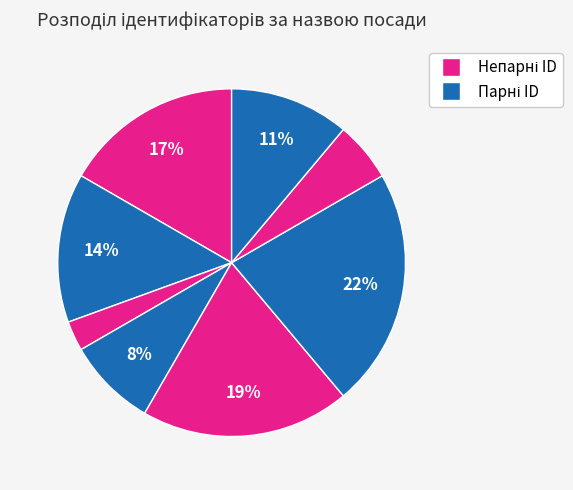

How many slices are in this pie chart?

8